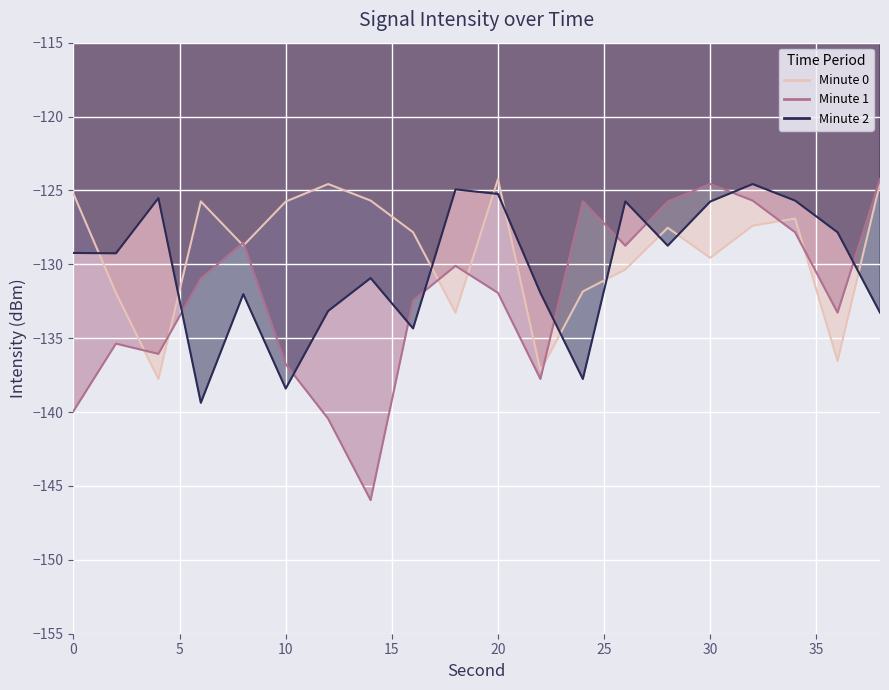

What are all the series names shown in the legend?

Minute 0, Minute 1, Minute 2